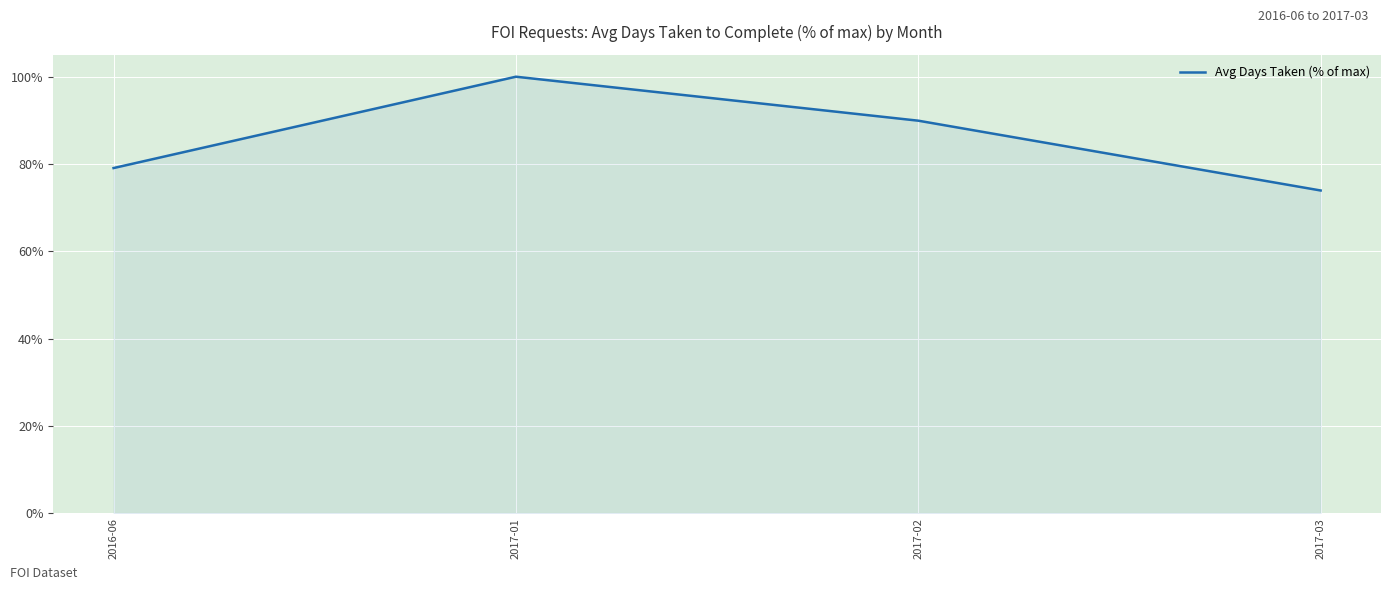

Read the value at 2016-06.

0.8